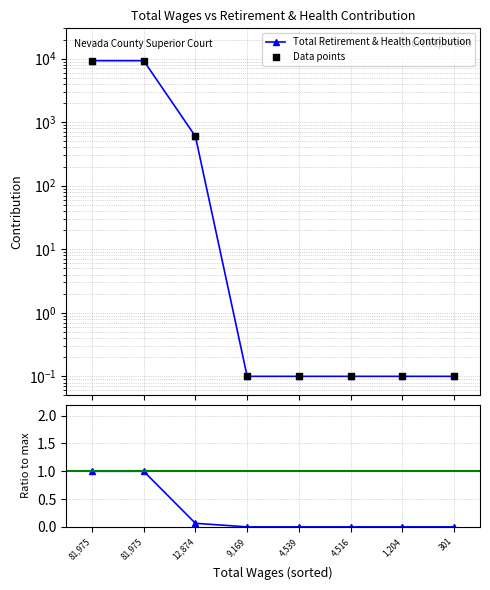

Is the value of Total Retirement & Health Contribution at 12,874 greater than the value of Data points at 1,204?

No